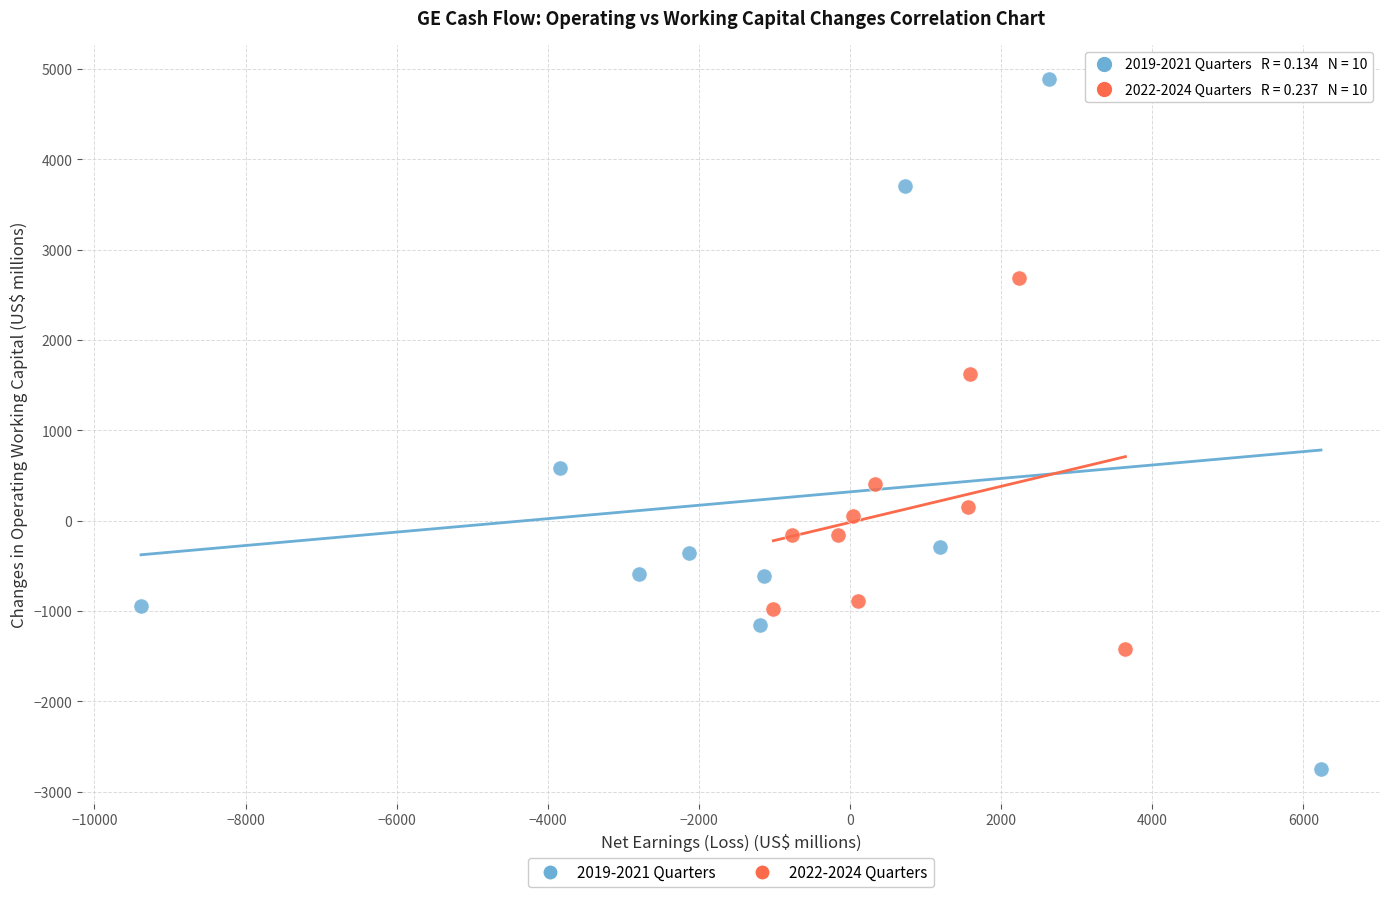

Which series contains the lowest Y value?

2019-2021 Quarters